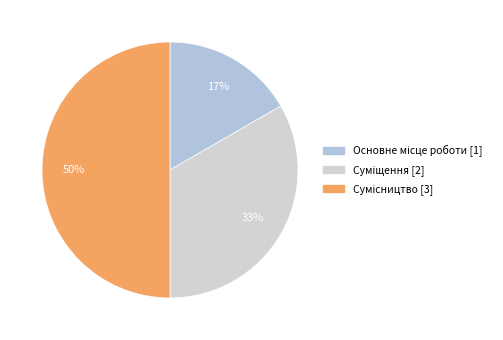

Does Основне місце роботи account for over 50% of the chart?

No